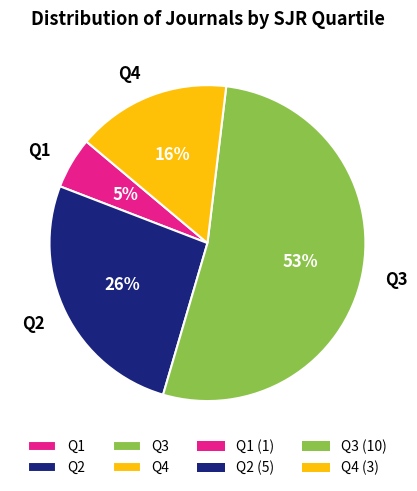

To the nearest percent, what is the combined percentage of Q1 and Q3?

58%